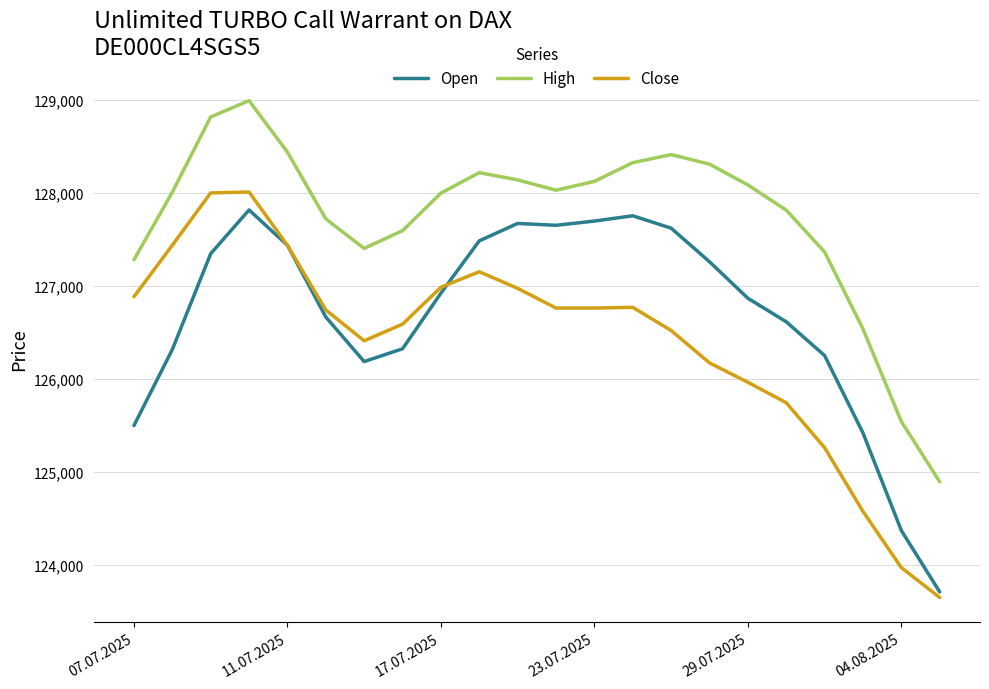

How many values in the High series are below 128029?

11